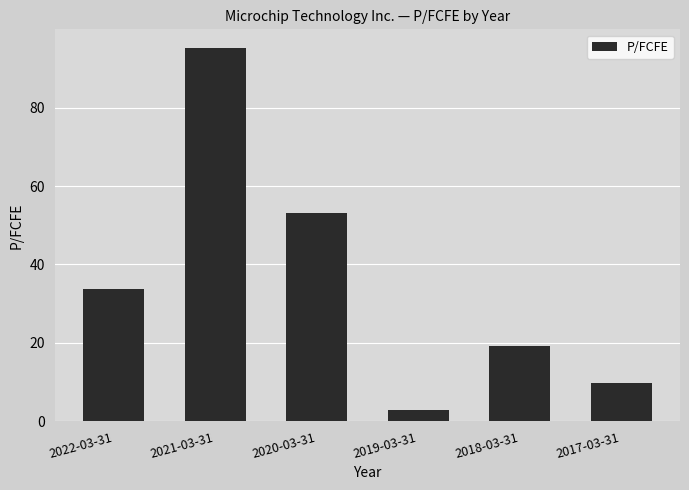

Reading left to right, extract all data points from this chart.

33.7	95.2	53.0	3.0	19.2	9.8